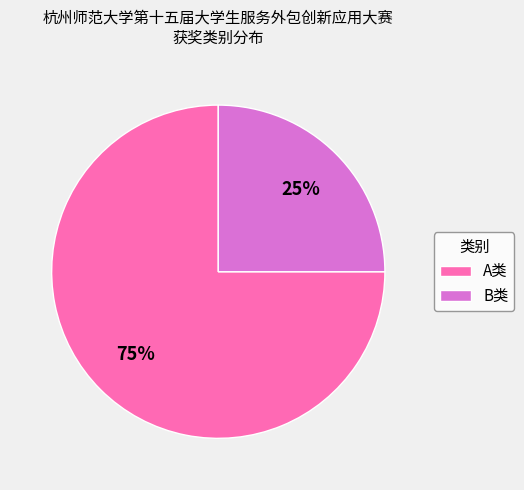

To the nearest percent, what portion does B类 represent?

25%